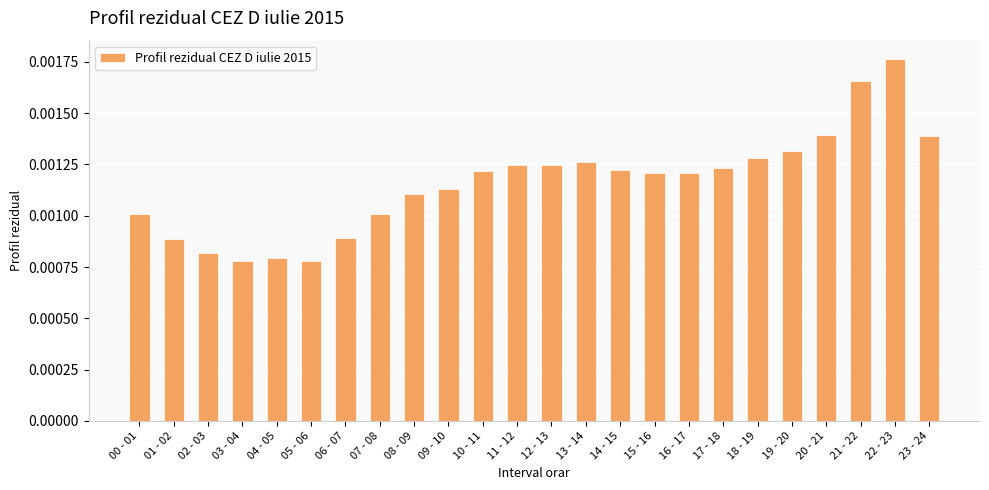

Which has a higher value, 10 - 11 or 05 - 06?

10 - 11